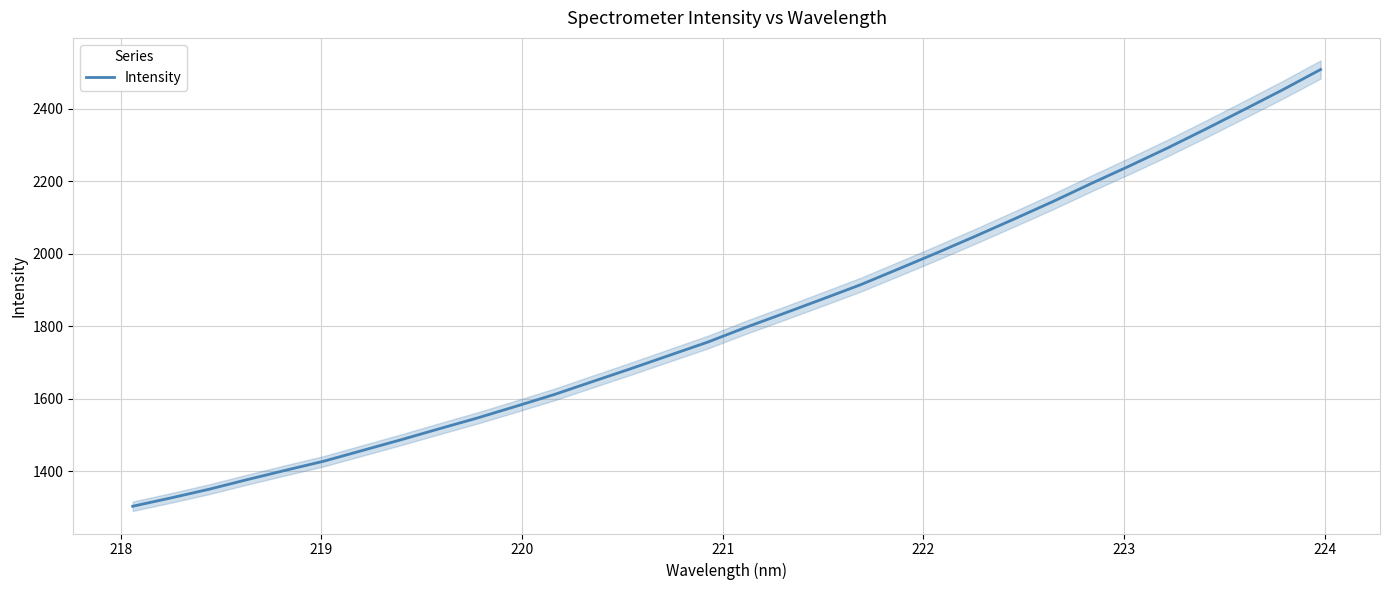

What is the average value?

1821.7